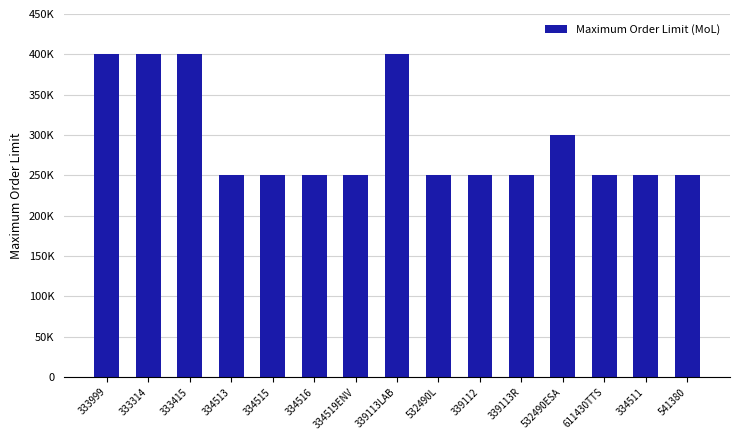

Which label corresponds to the smallest value in the chart?

334513